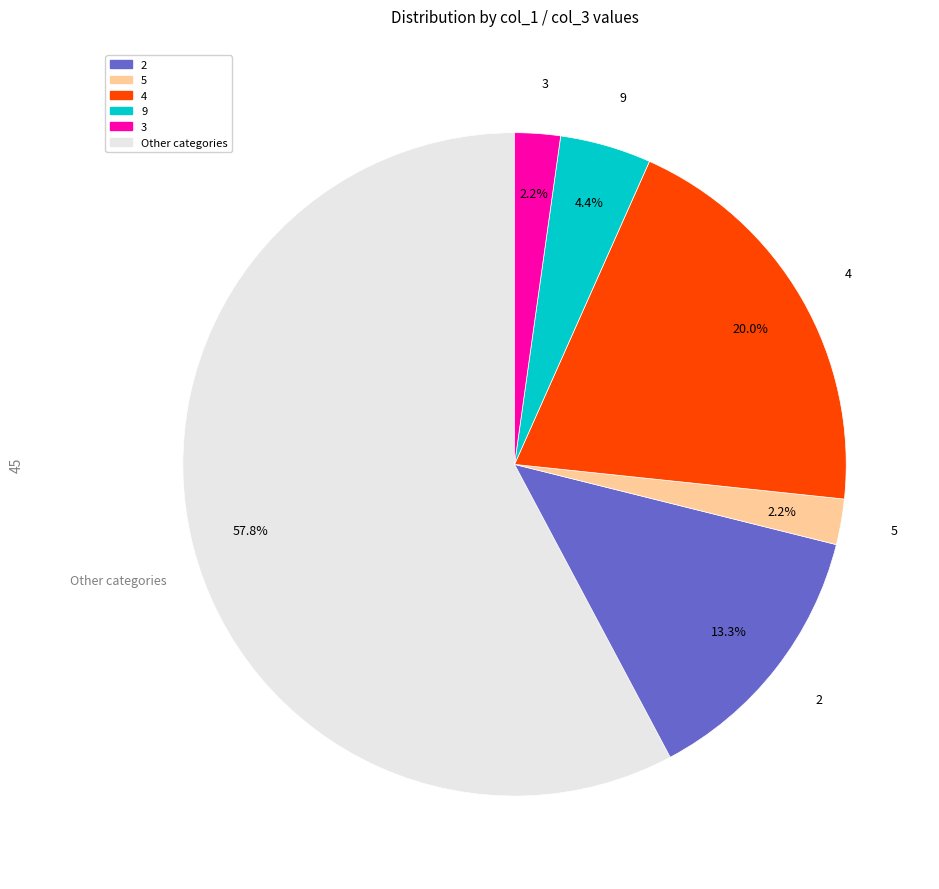

Is there a majority slice in this chart?

Yes